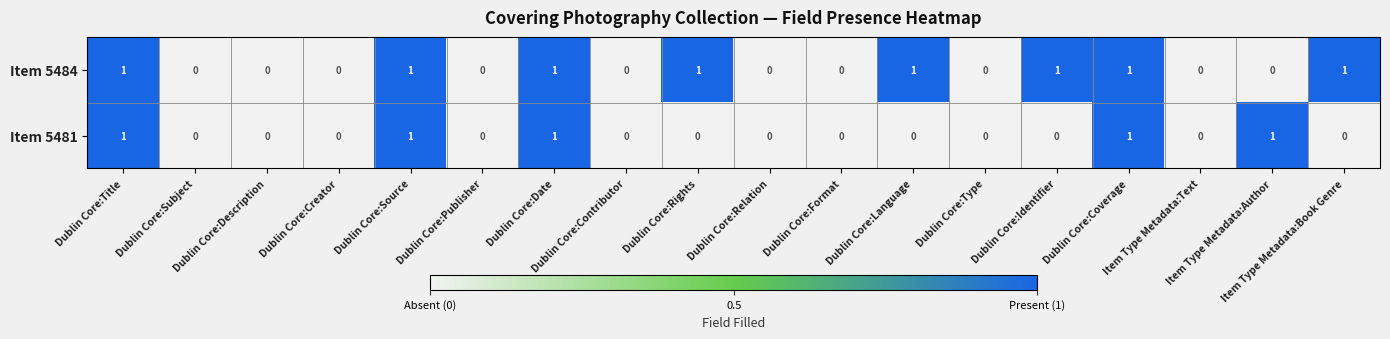

What is the maximum value shown in the chart?

1